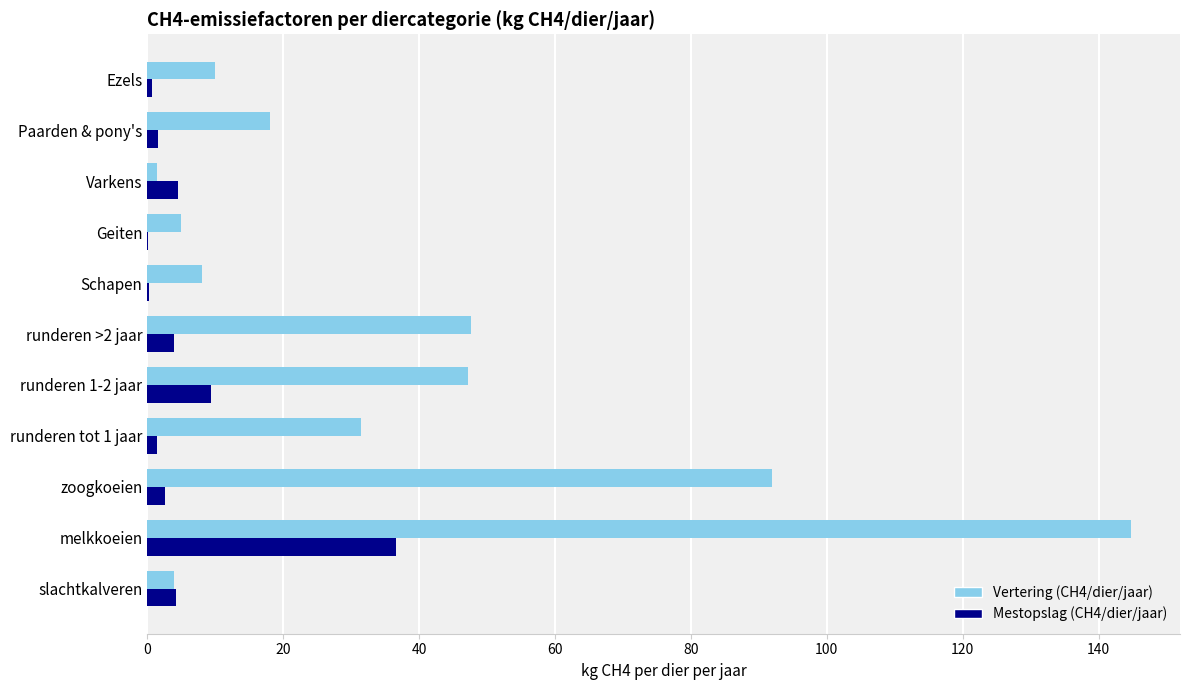

What is the greatest value displayed?

144.8